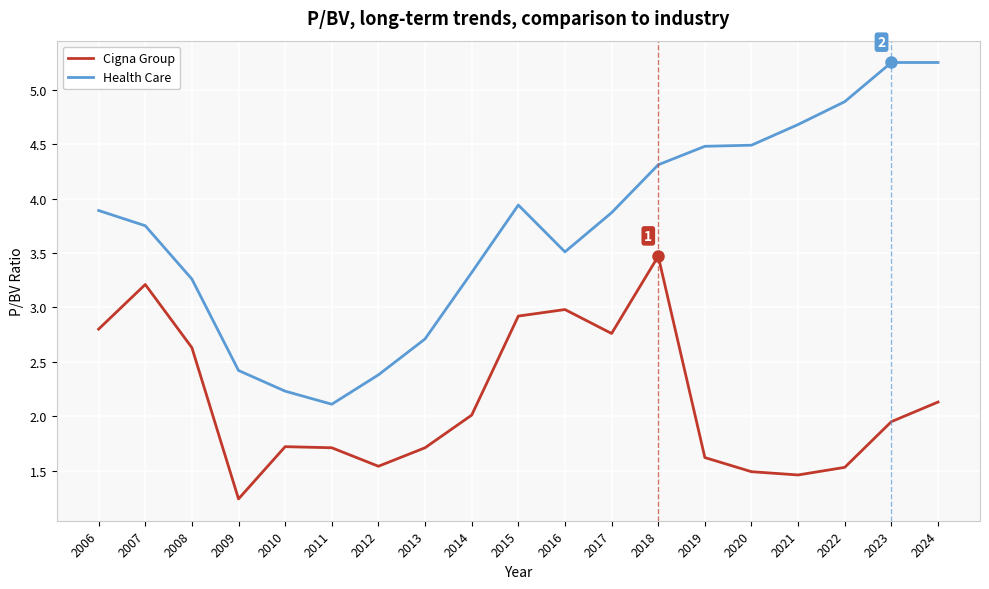

What is the approximate value of Cigna Group at 2022?

1.5